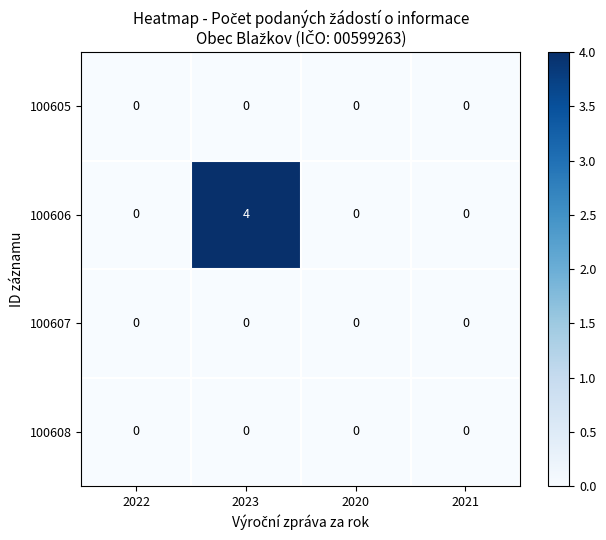

Which category has the highest value across all series?

2023